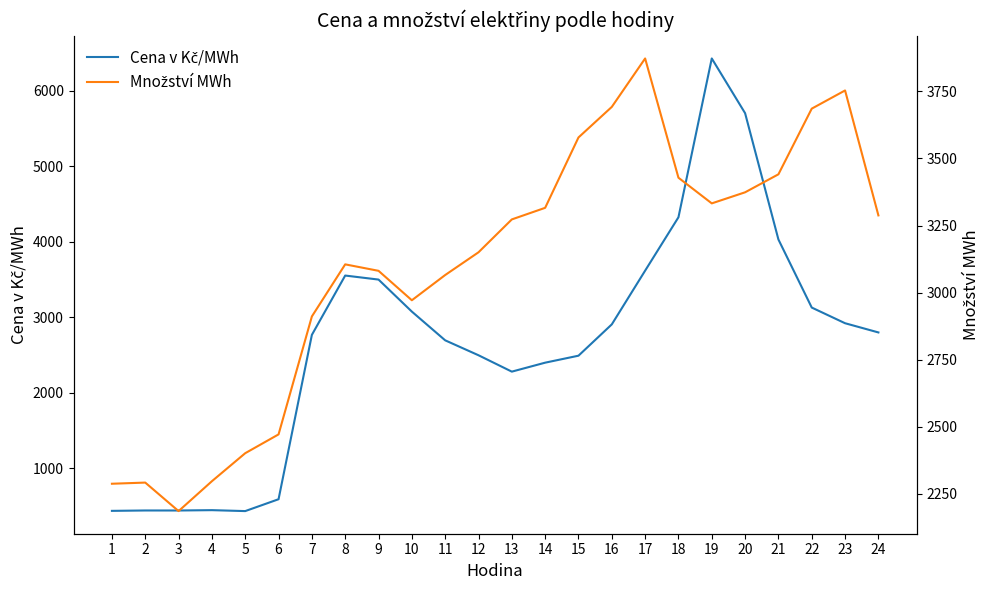

How many interior local valleys does the Cena v Kč/MWh series have?

3